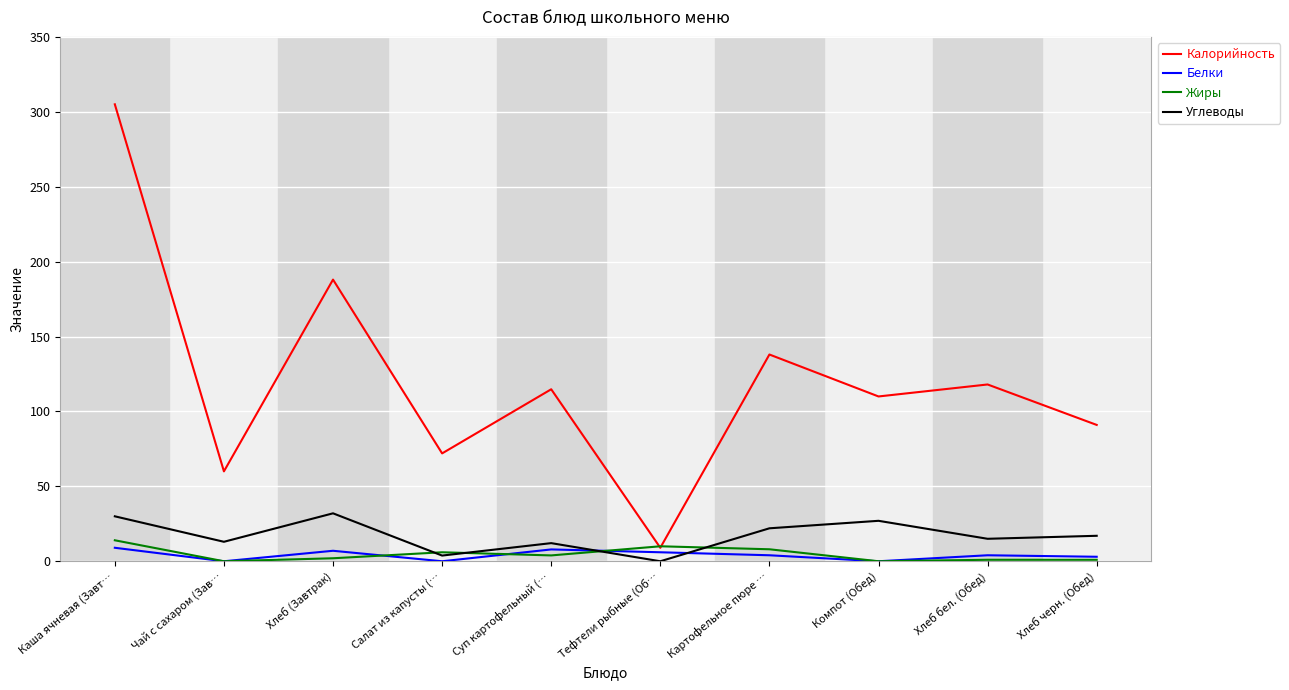

Which category has the lowest value in the Калорийность series?

Тефтели рыбные (Об…